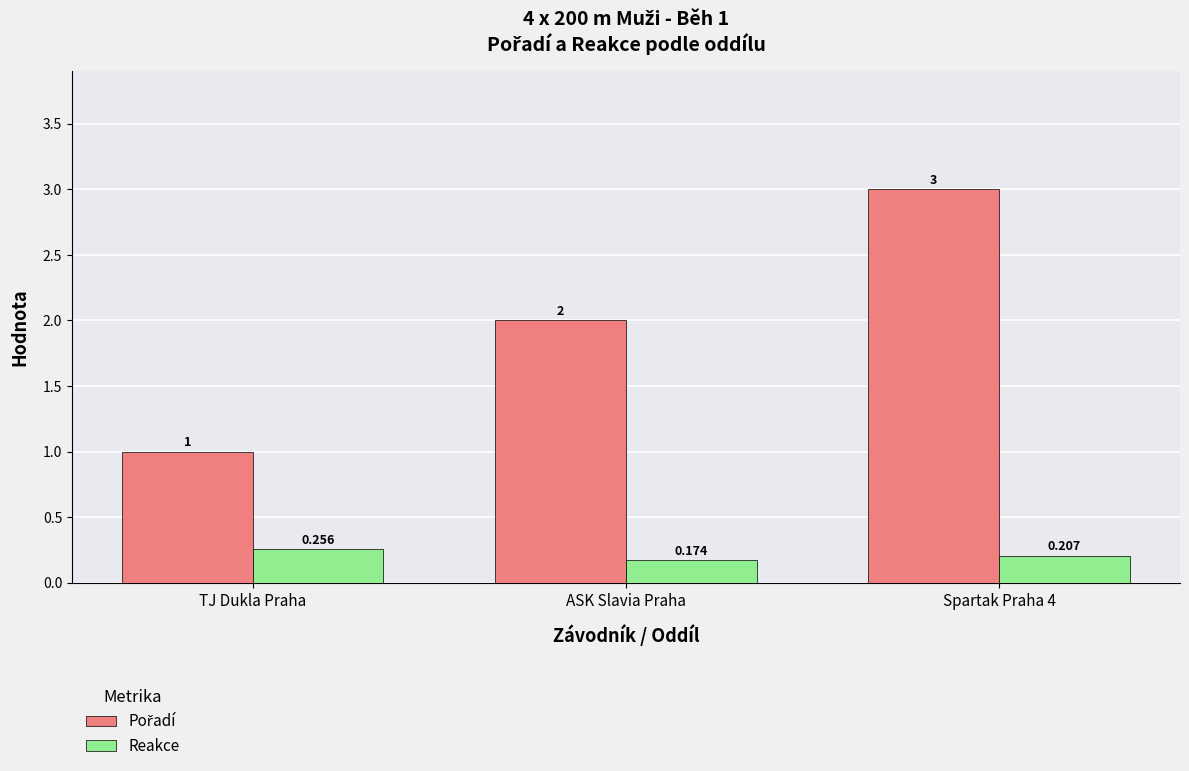

Where is Reakce nearest to the value 0?

ASK Slavia Praha